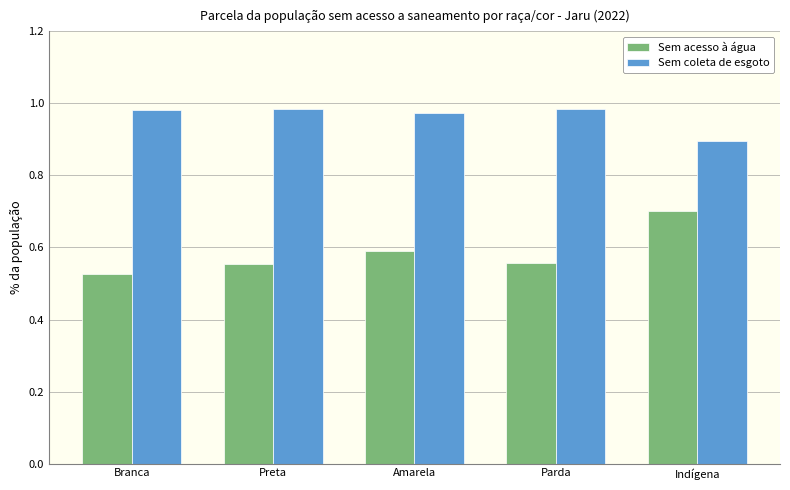

At how many categories does at least one series exceed 0?

5